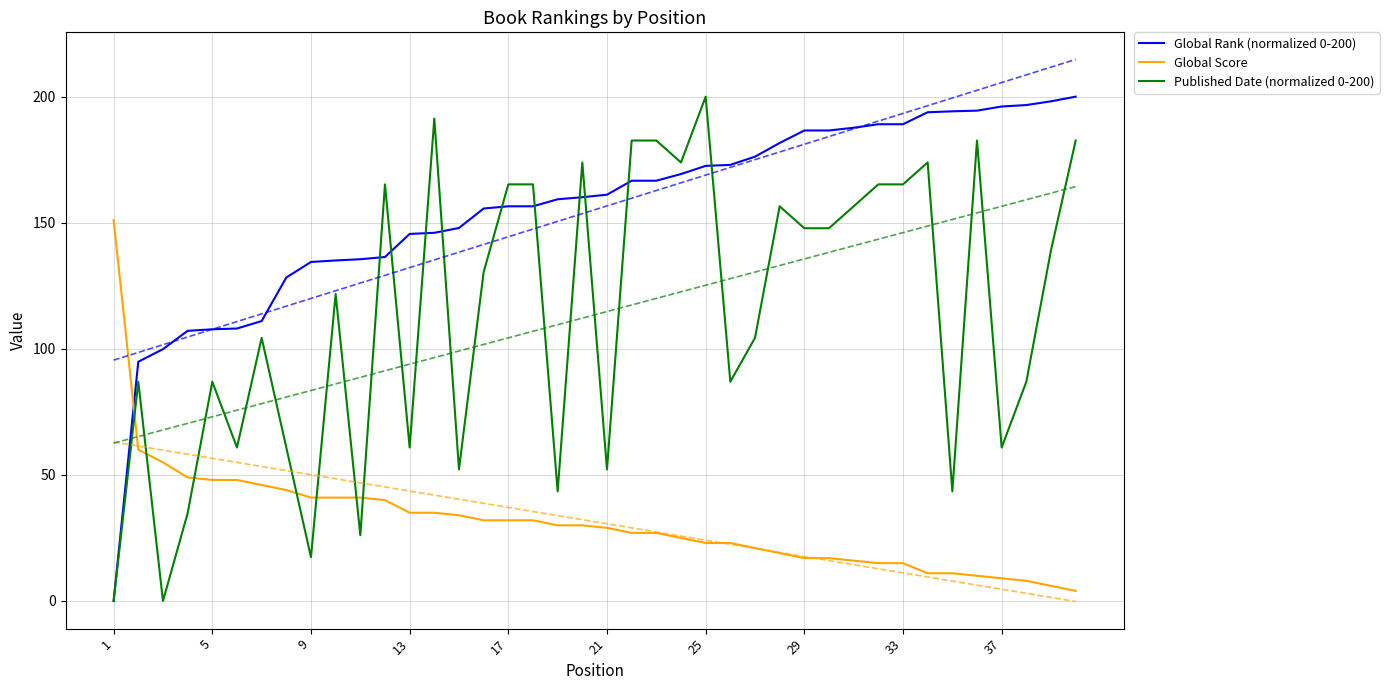

List the series in order of their peak value, lowest first.

Global Score, Global Rank (normalized 0-200), Published Date (normalized 0-200)